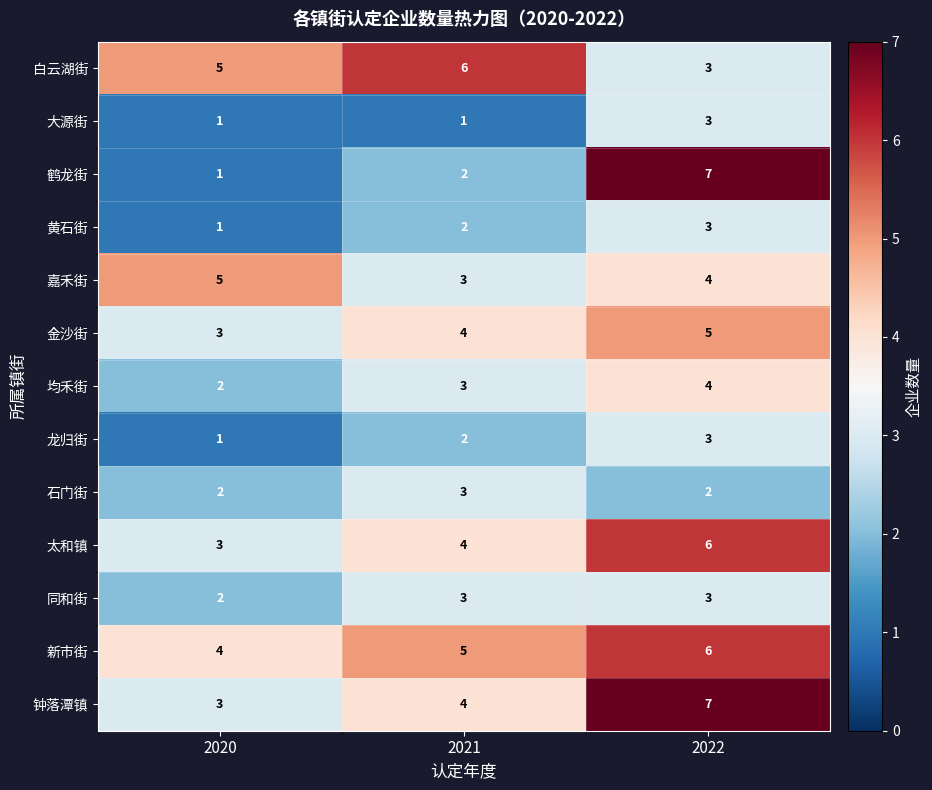

At which category is the sum across all series the highest?

2022